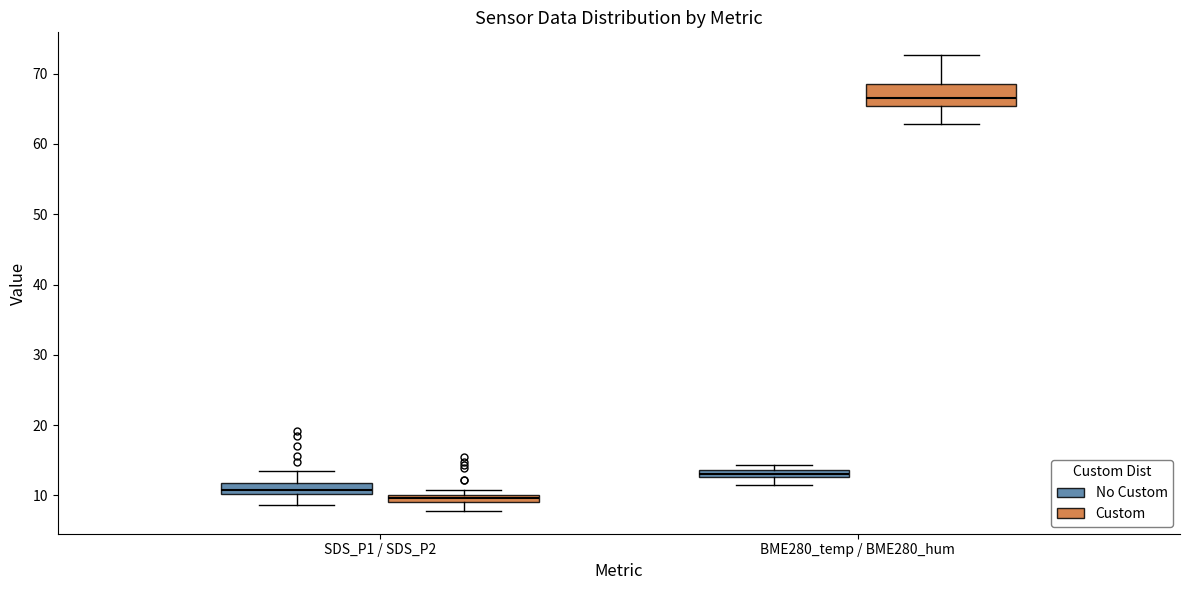

Which box is the tallest, from its lower edge to its upper edge?

BME280_temp / BME280_hum (Custom)